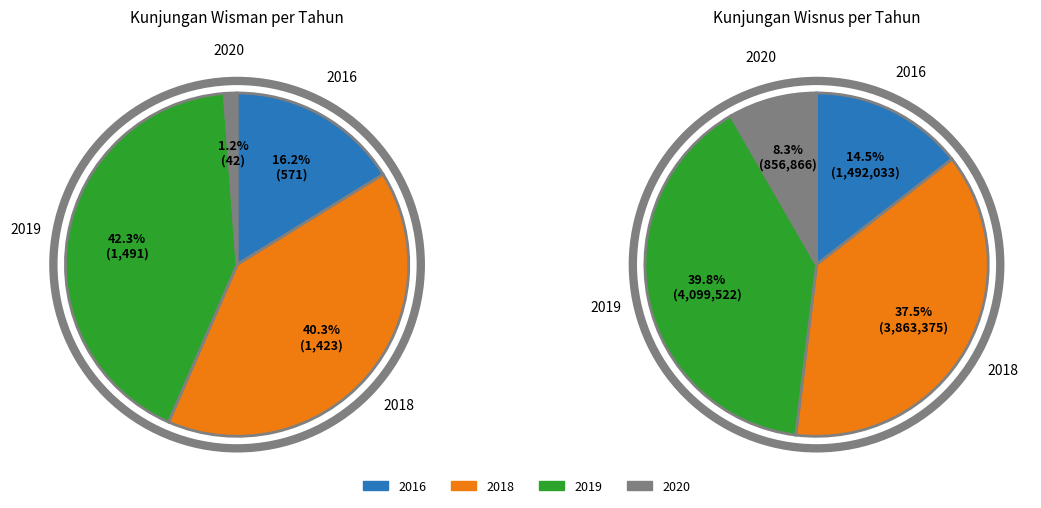

Between 2016 and 2020, which is larger?

2016